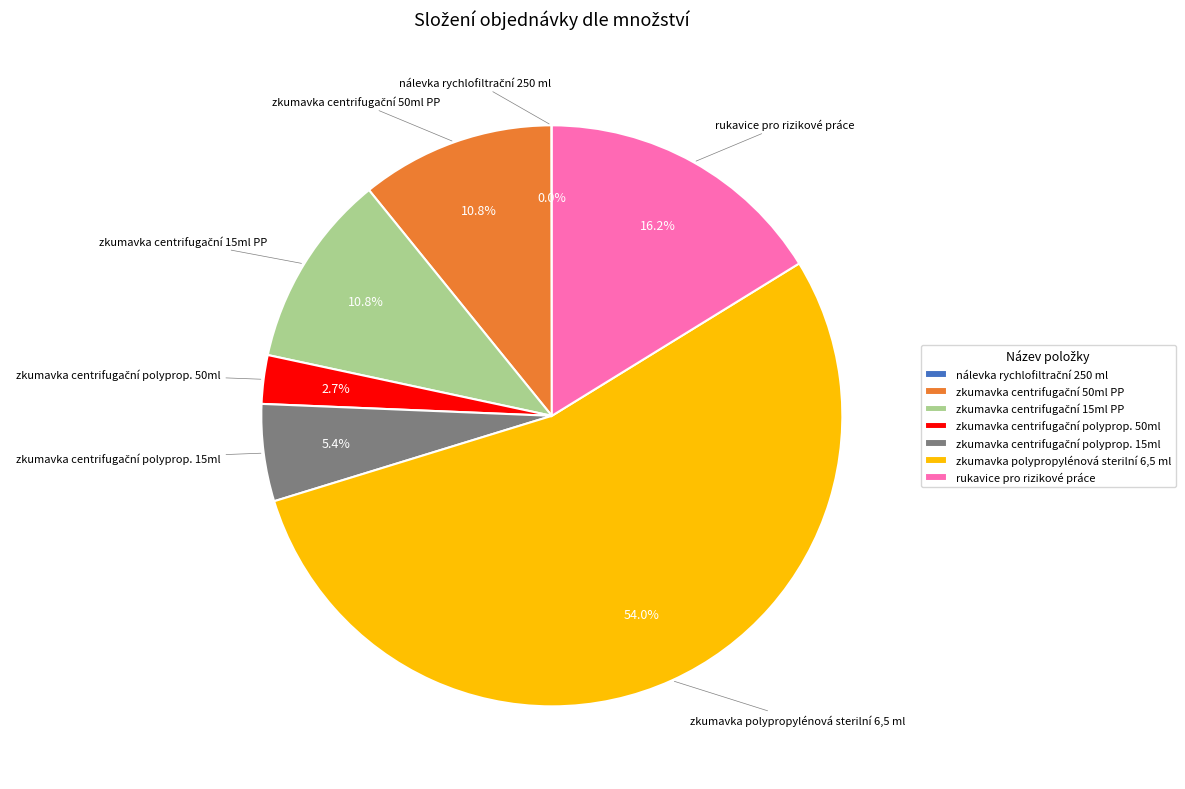

Is there a majority slice in this chart?

Yes